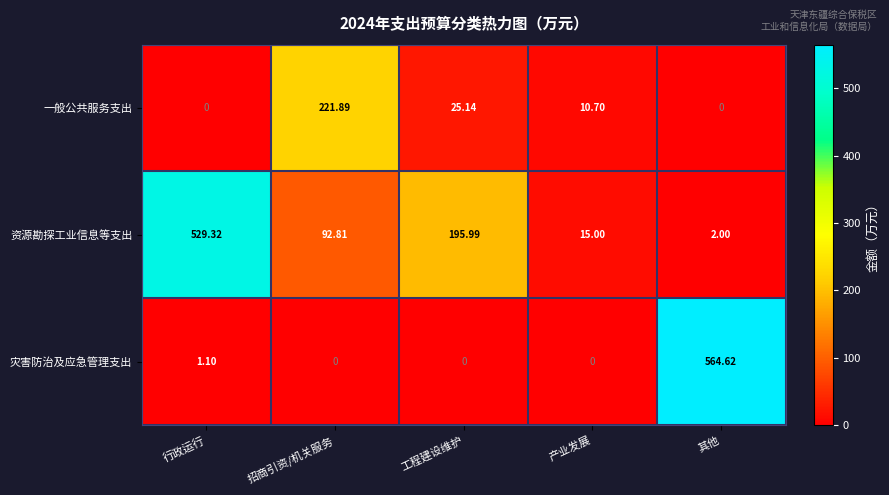

Rank the series at 其他 from lowest to highest value.

一般公共服务支出, 资源勘探工业信息等支出, 灾害防治及应急管理支出